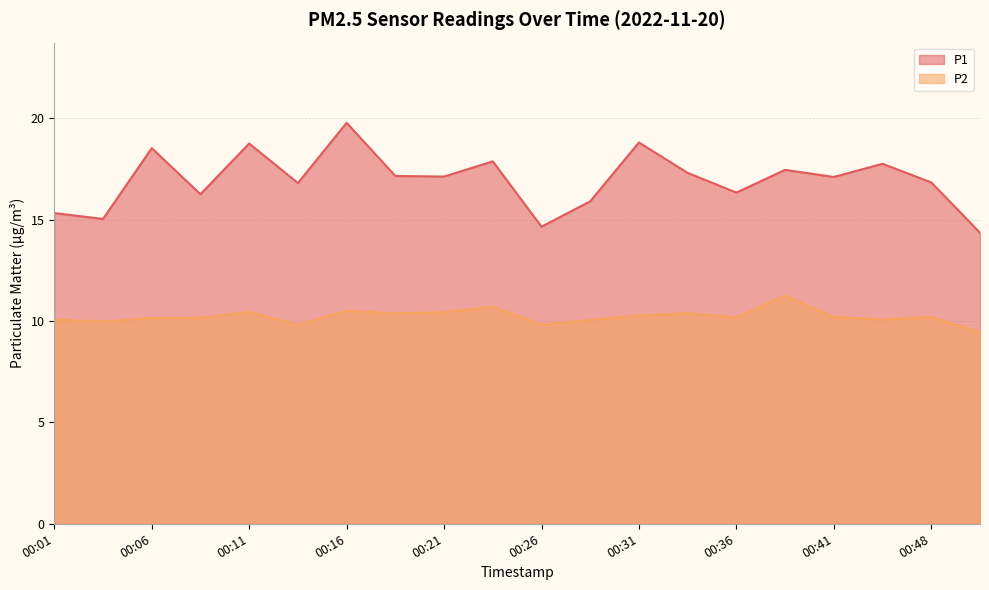

How many lines are shown in the chart?

2